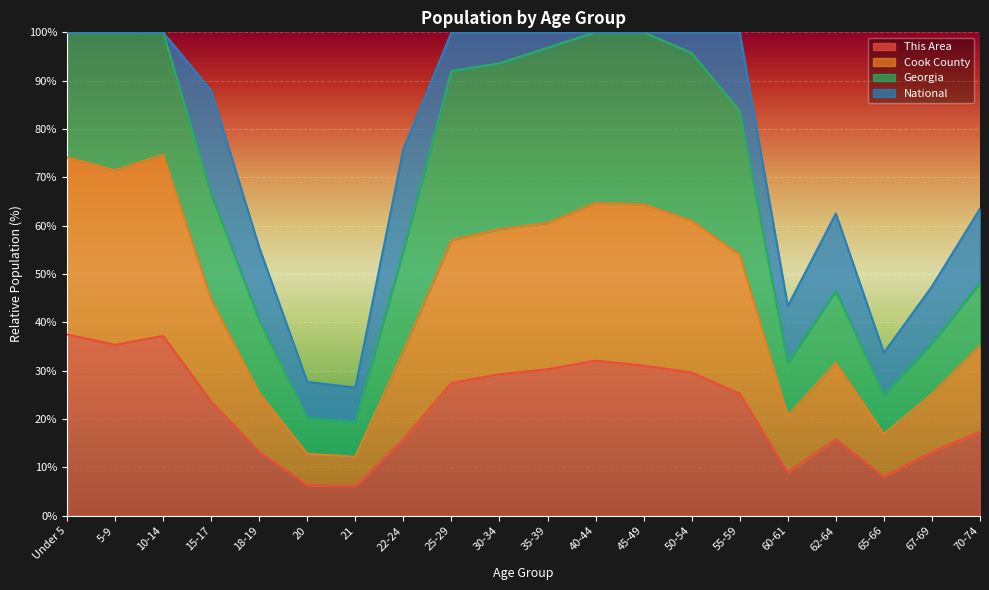

Where is Georgia nearest to the value 59?

22-24